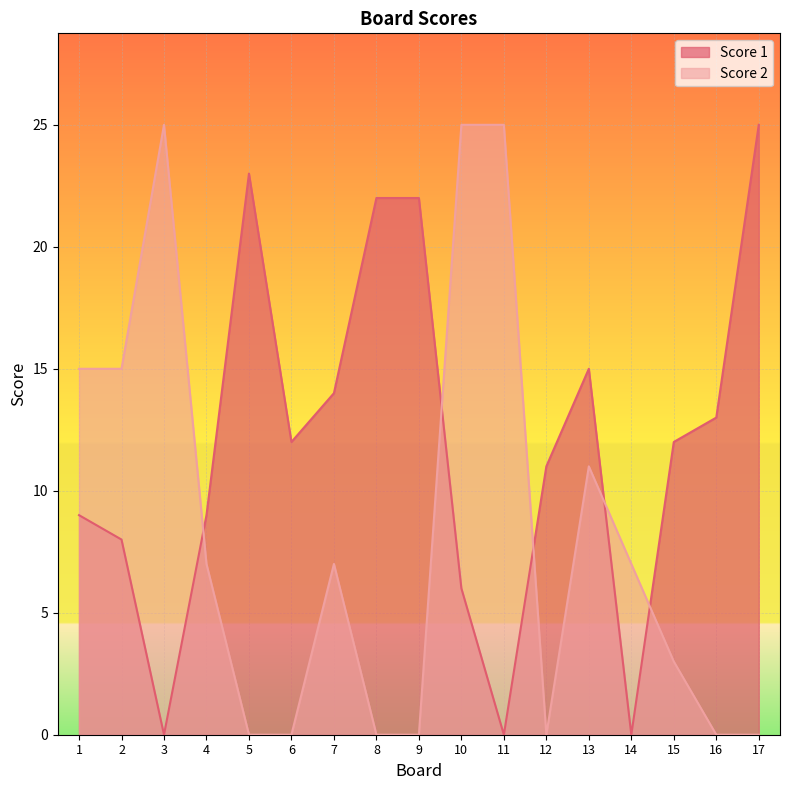

How many positive values does the Score 2 series have?

10